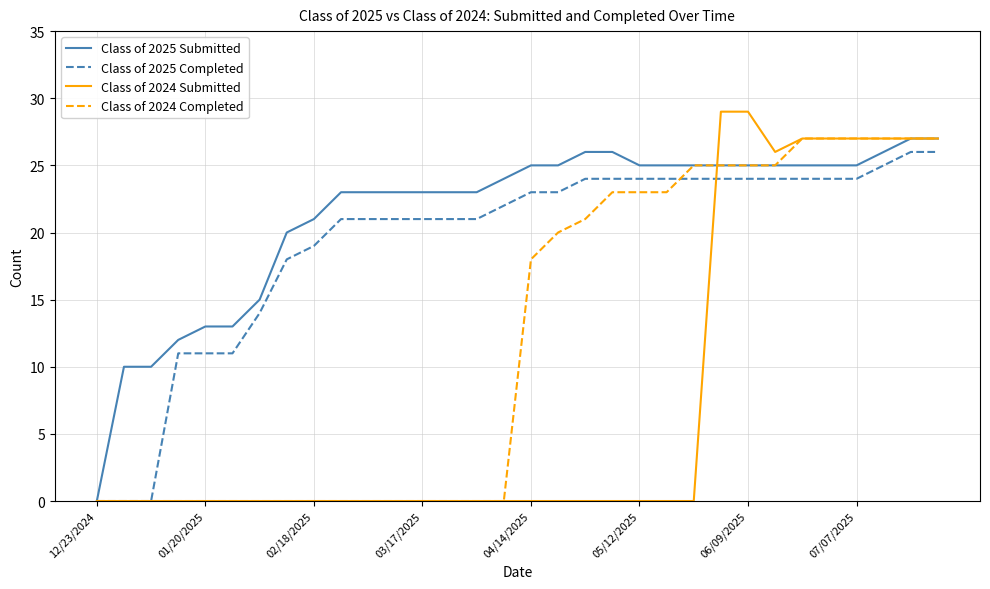

What is the maximum value for Class of 2024 Submitted?

29